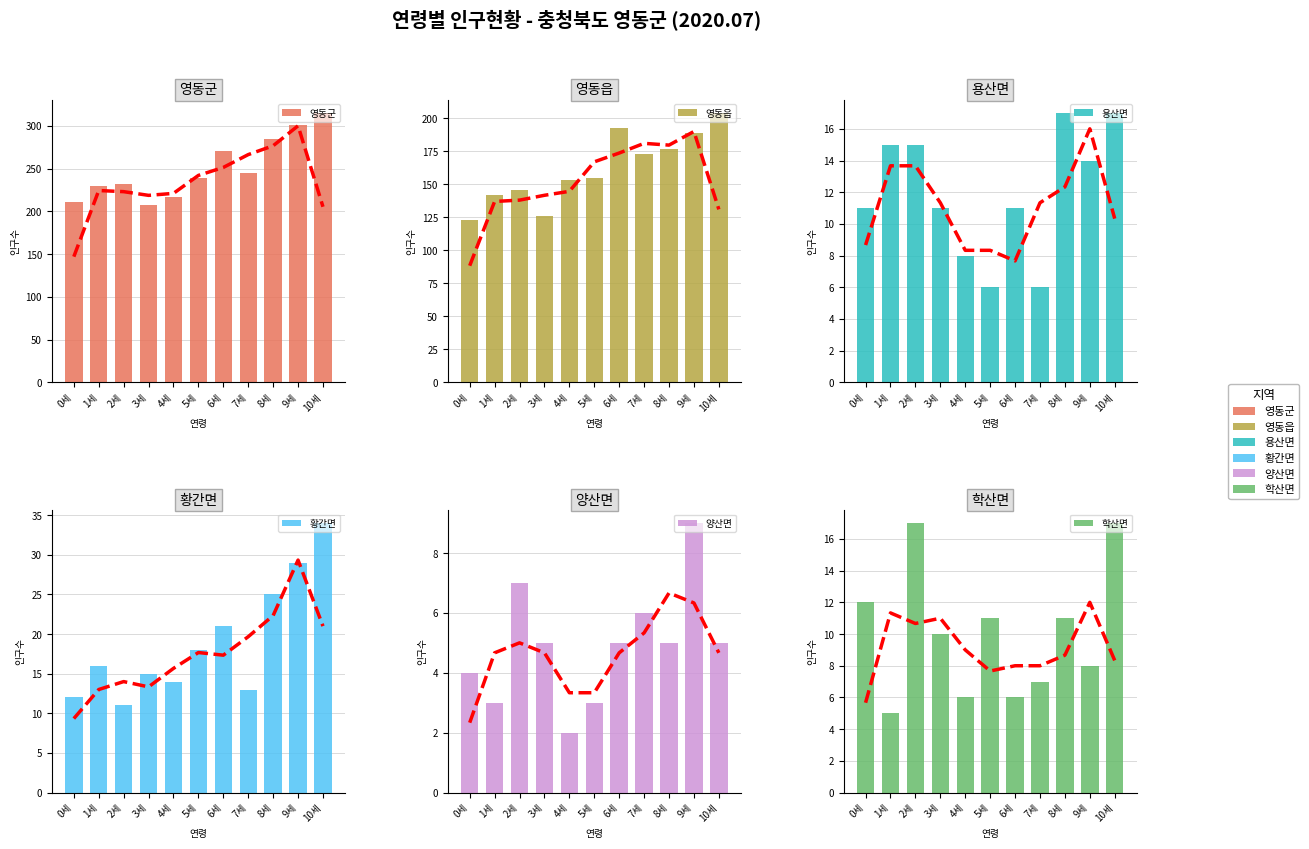

What is the difference between the second highest and second lowest values in the 양산면 series?

4